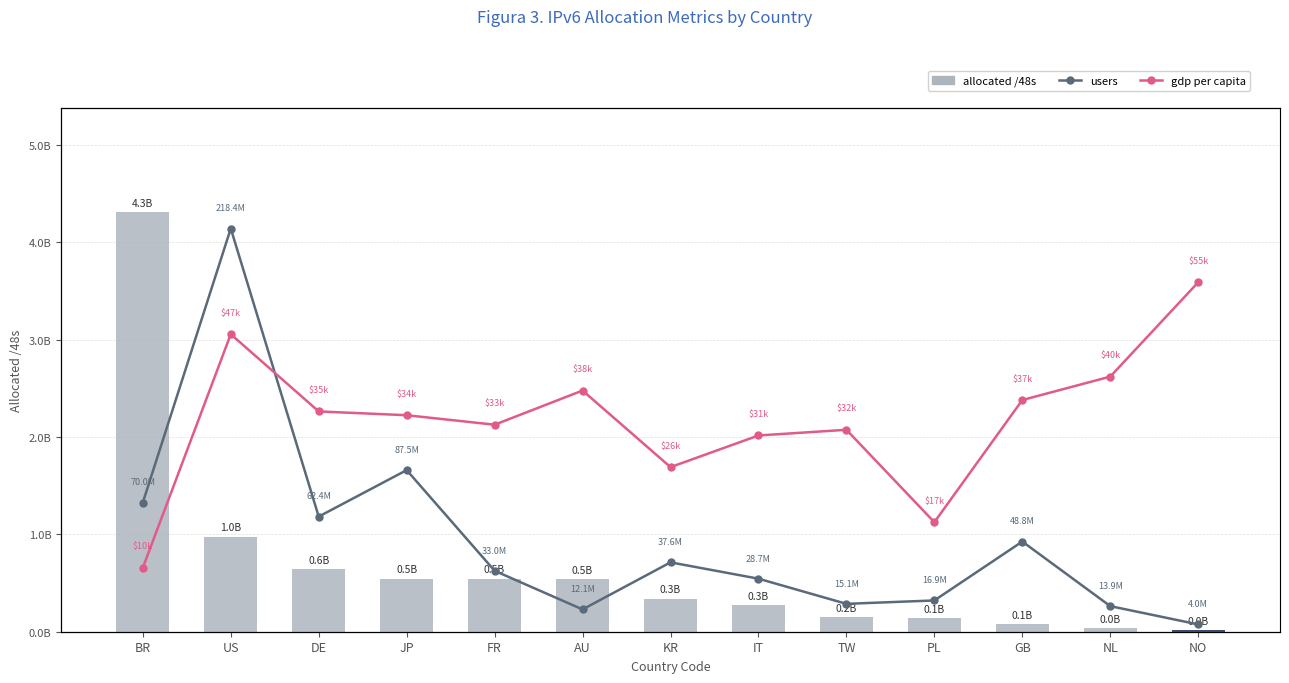

What is the total value across all series at AU?

552599141